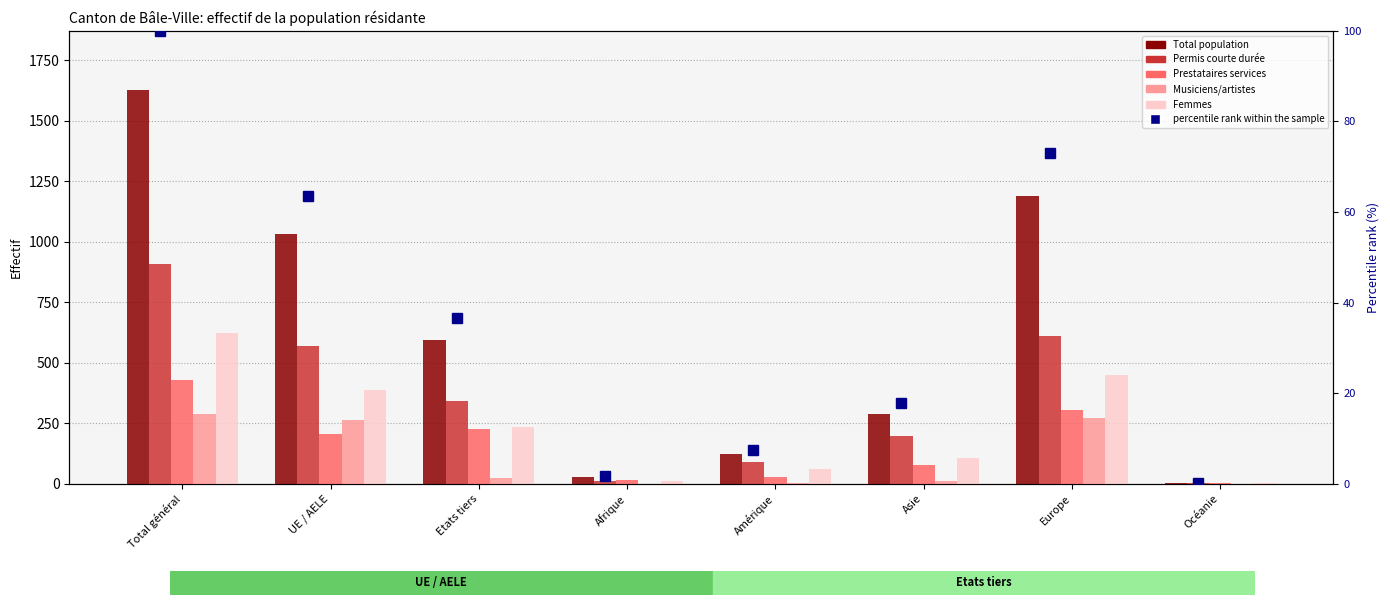

Reading right to left, extract all data points from this chart.

Total population: 2.0	1187.0	288.0	121.0	28.0	595.0	1032.0	1627.0
Permis courte durée: 1.0	610.0	196.0	89.0	12.0	341.0	567.0	908.0
Prestataires services: 1.0	303.0	77.0	29.0	16.0	224.0	203.0	427.0
Musiciens/artistes: 0.0	273.0	12.0	2.0	0.0	25.0	262.0	287.0
Femmes: 2.0	447.0	105.0	59.0	9.0	236.0	387.0	623.0
percentile rank within the sample: 0.1	73.0	17.7	7.4	1.7	36.6	63.4	100.0